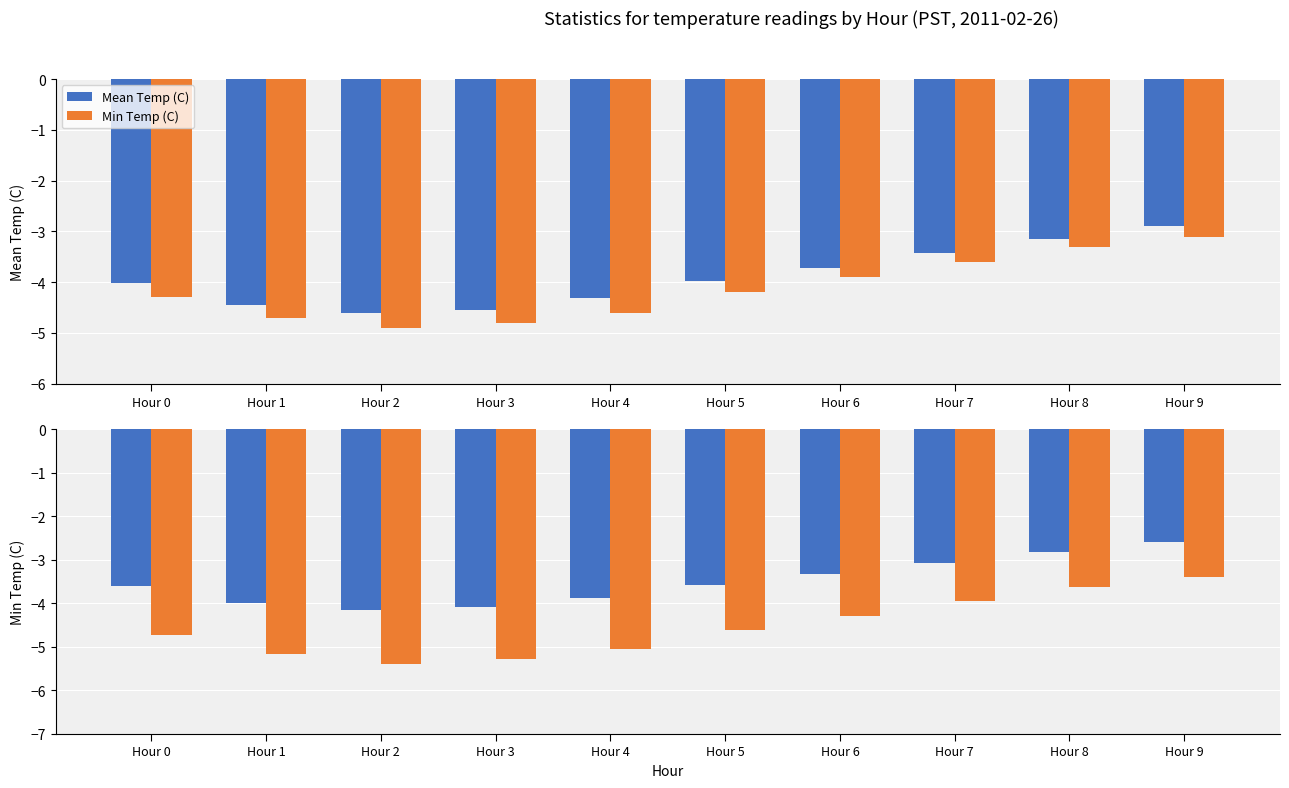

How many groups of bars are there?

10